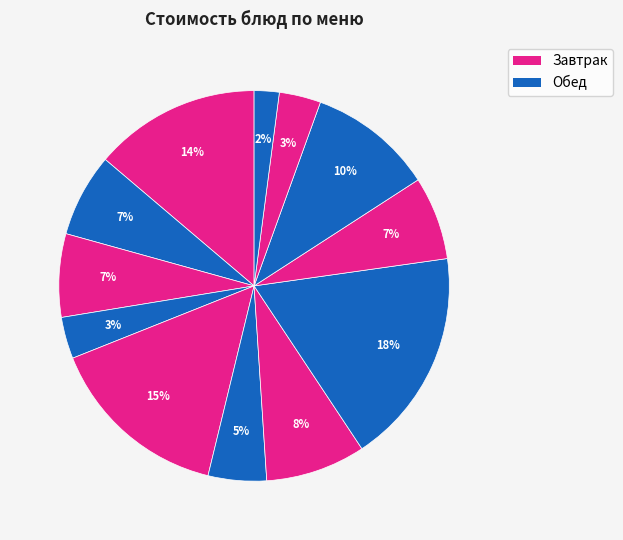

How many segments does this pie chart have?

12